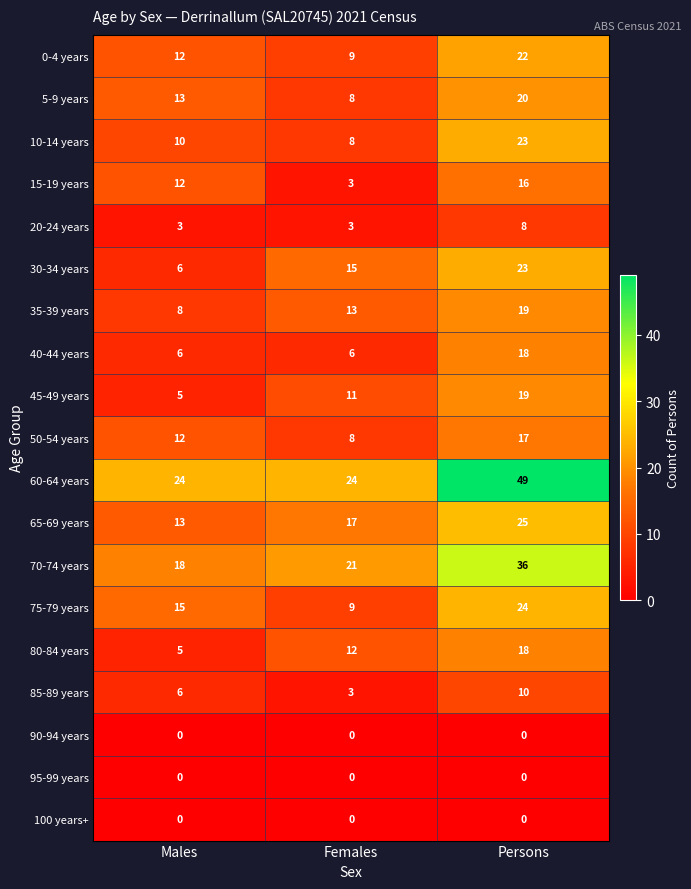

Where is 15-19 years nearest to the value 9?

Males